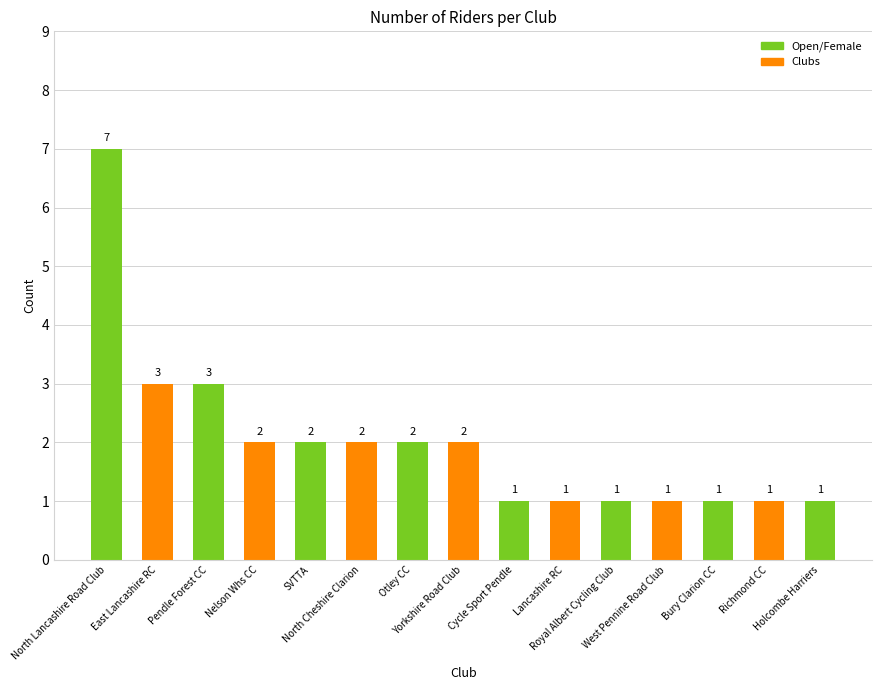

How many values are between 1 and 2?

12